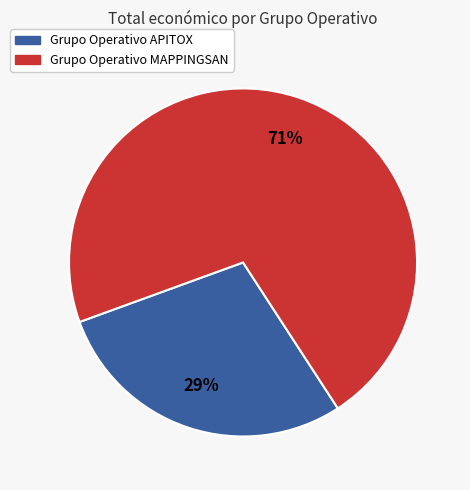

What is the majority slice?

Grupo Operativo MAPPINGSAN